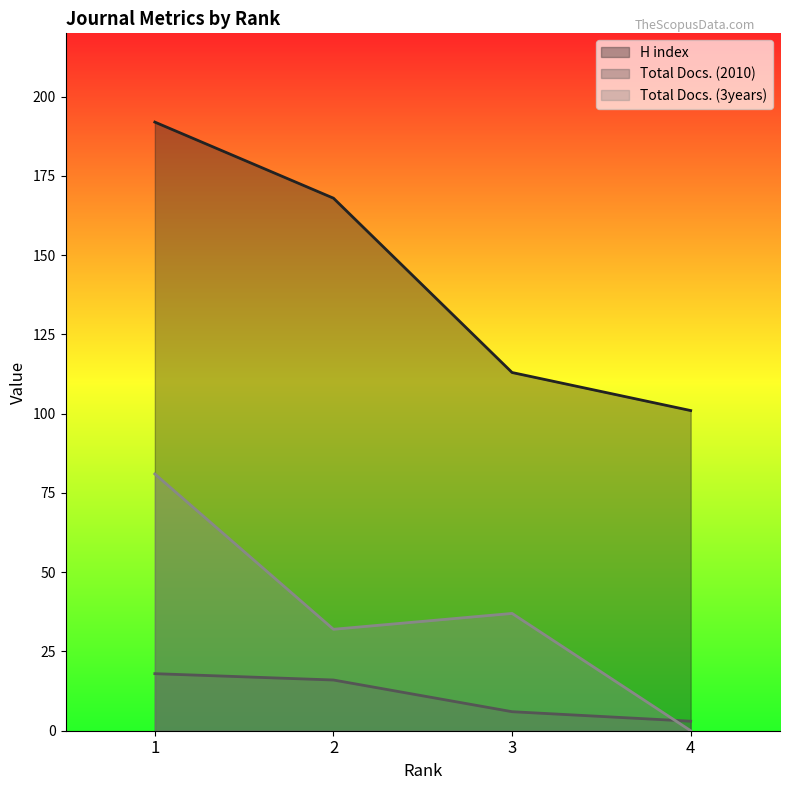

What is the sum of the H index values at 1 and 4?

293